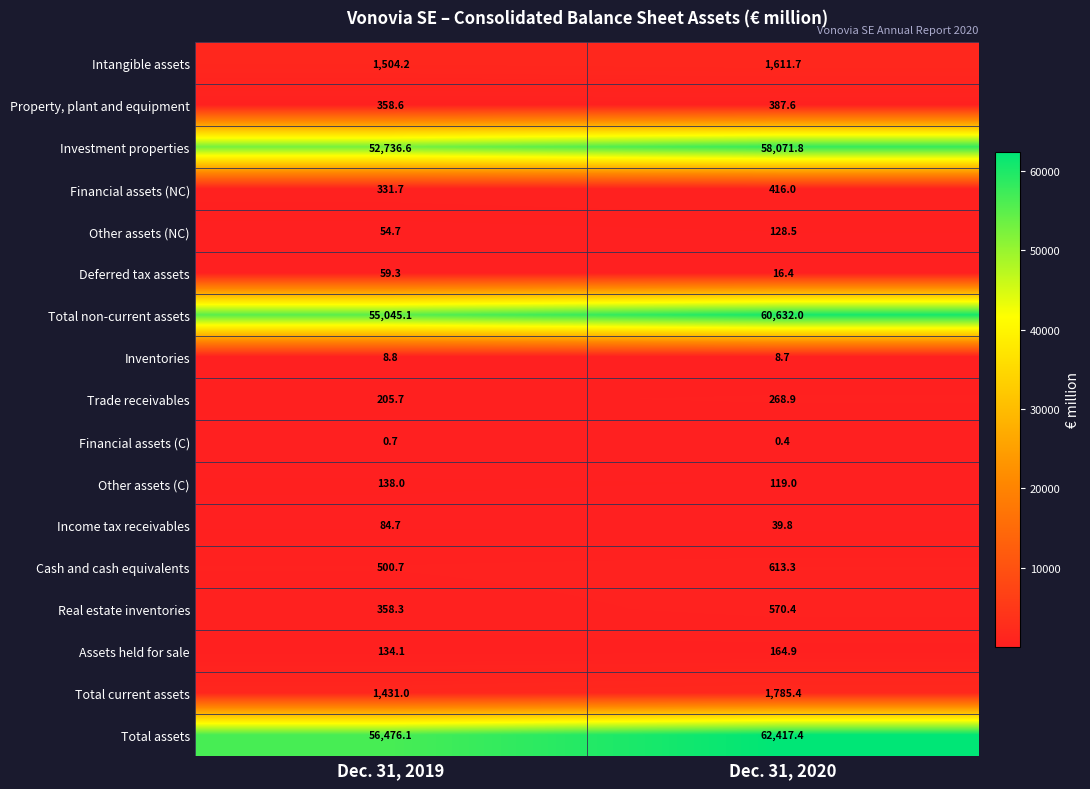

True or false: Inventories has a value of 8.8 at Dec. 31, 2019.

True